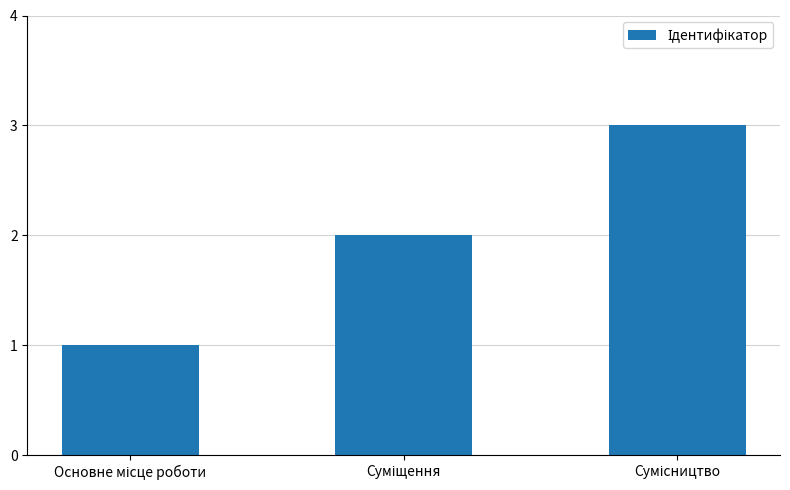

What is the sum of all values?

6